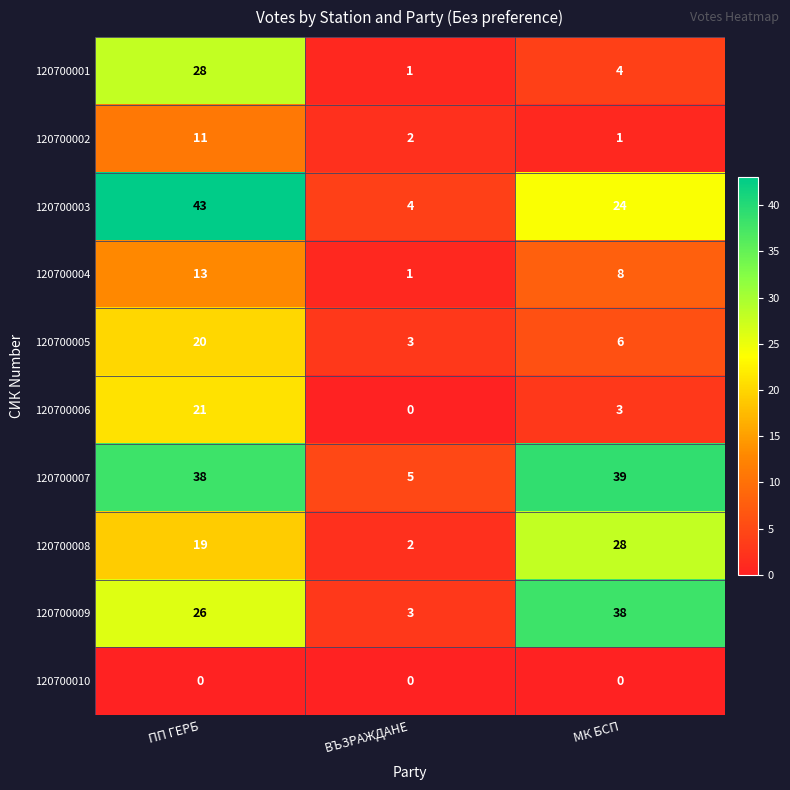

The 120700003 series shows 8 at МК БСП. True or false?

False